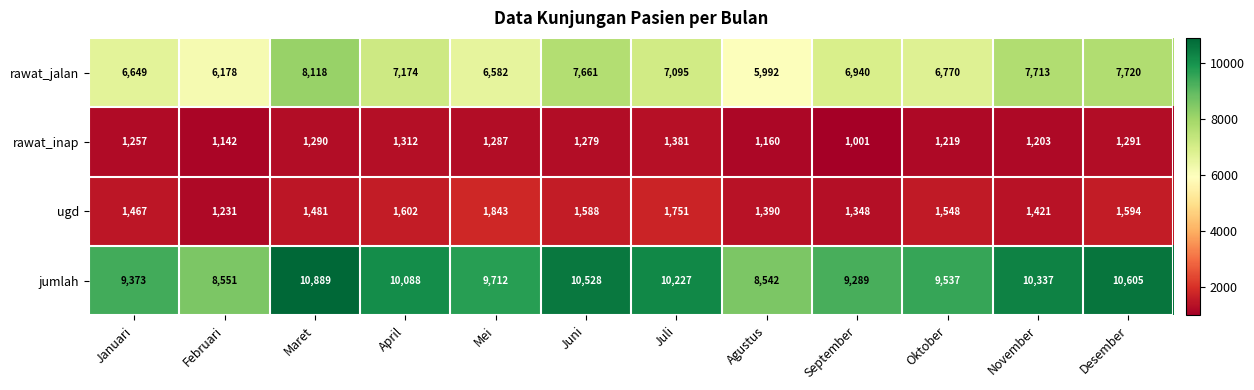

What is the difference between the second highest and second lowest values in the jumlah series?

2054